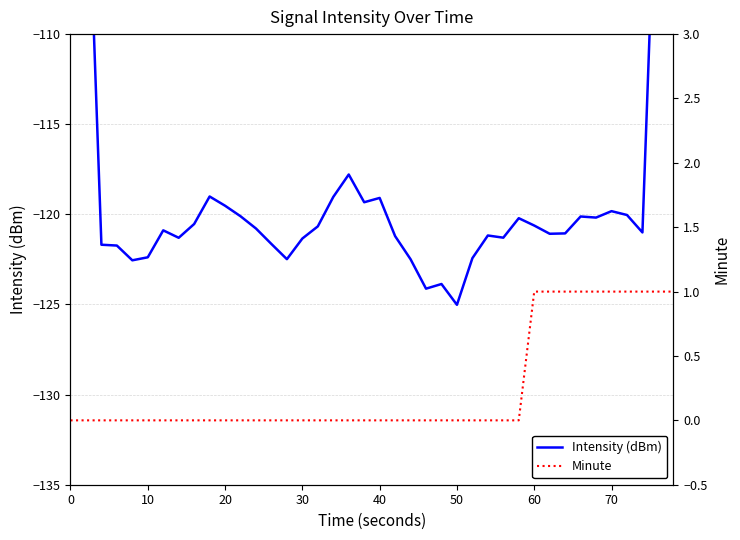

True or false: Intensity (dBm) and Minute cross at least once.

False